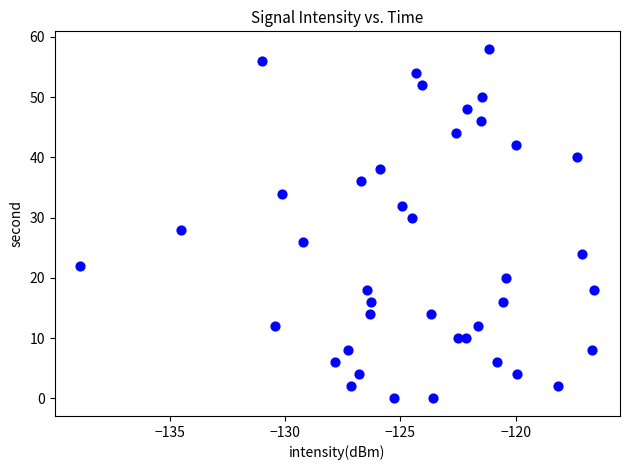

What is the range of Y values (max minus min)?

58